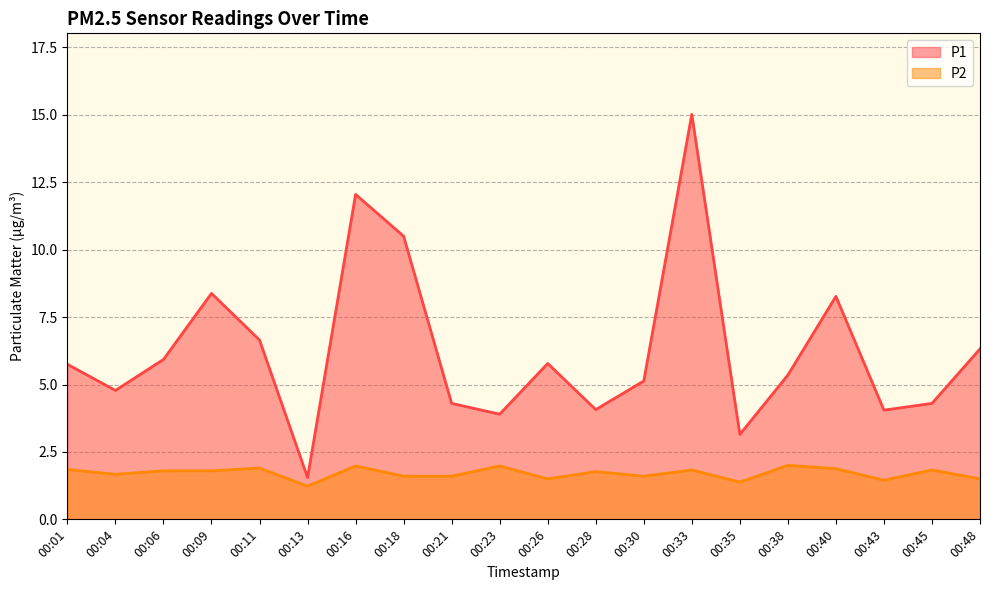

Reading left to right, what are all the values shown in this chart?

P1: 5.8	4.8	5.9	8.4	6.7	1.6	12.1	10.5	4.3	3.9	5.8	4.1	5.1	15.0	3.1	5.3	8.3	4.0	4.3	6.3
P2: 1.9	1.7	1.8	1.8	1.9	1.2	2.0	1.6	1.6	2.0	1.5	1.8	1.6	1.8	1.4	2.0	1.9	1.4	1.8	1.5